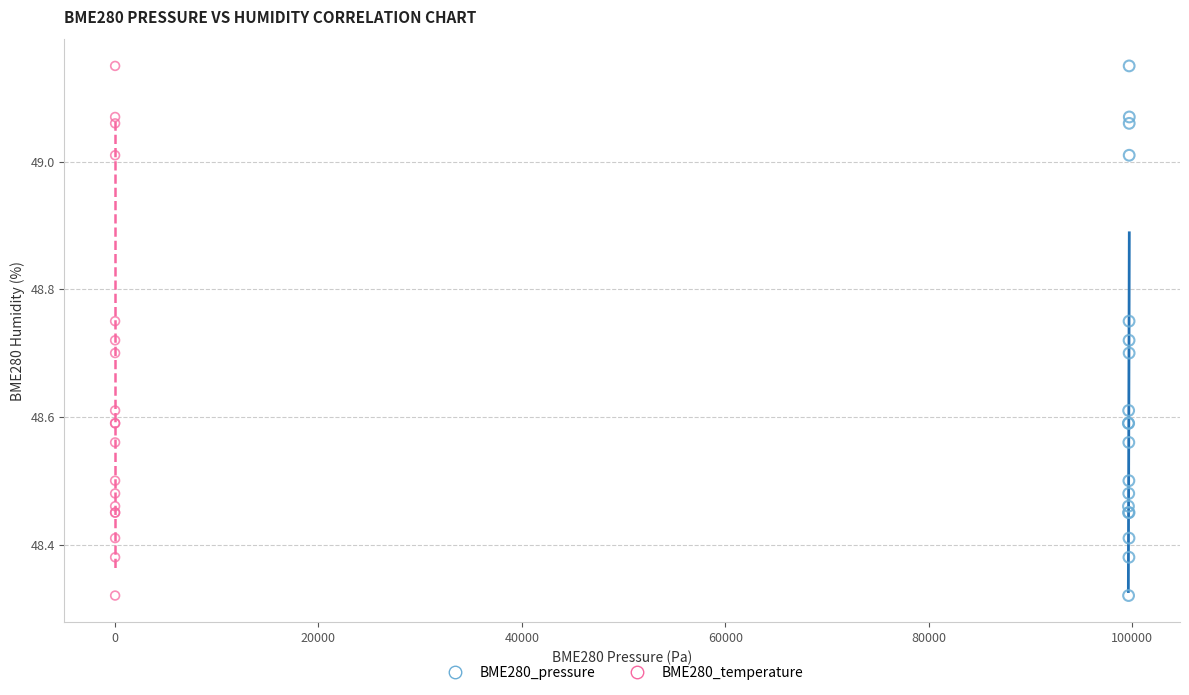

What are all the series names shown in the legend?

BME280_pressure, BME280_temperature